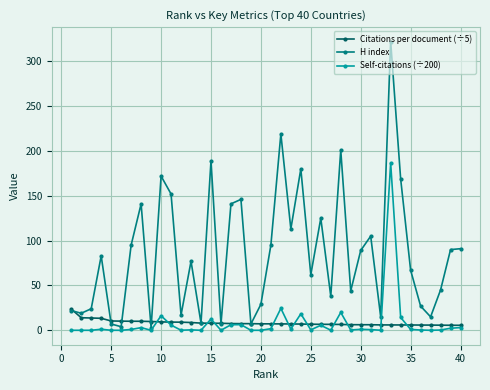

What is the greatest value displayed?

322.0